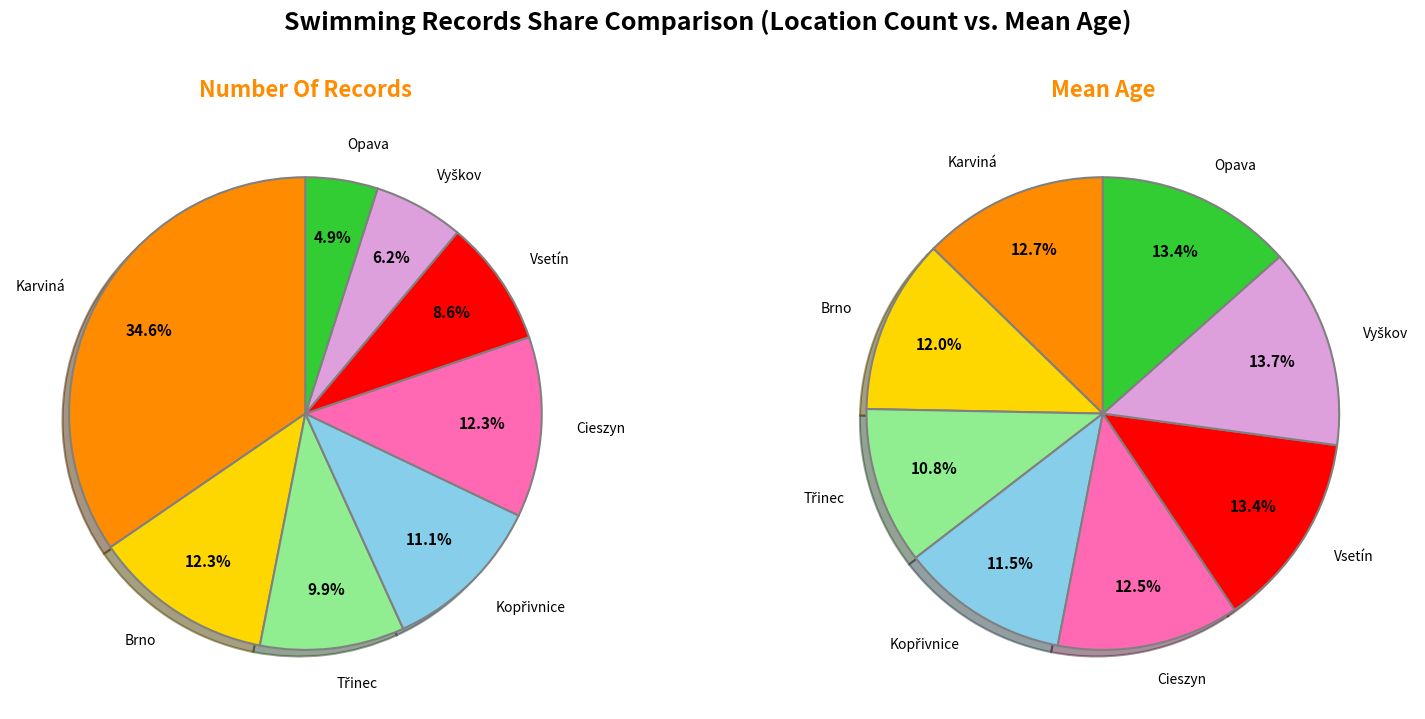

Is there a majority slice in this chart?

No